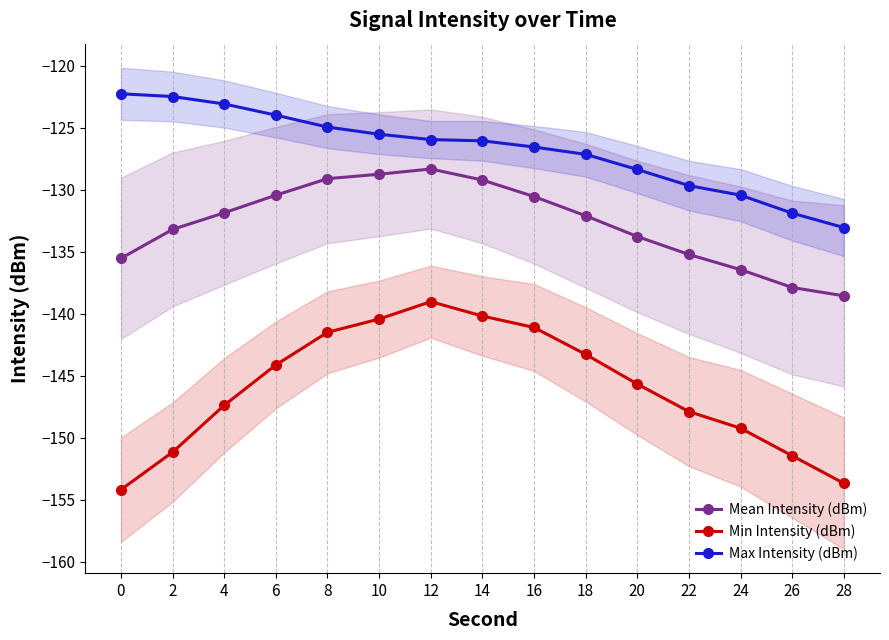

Rank the series by their maximum value, from highest to lowest.

Max Intensity (dBm), Mean Intensity (dBm), Min Intensity (dBm)